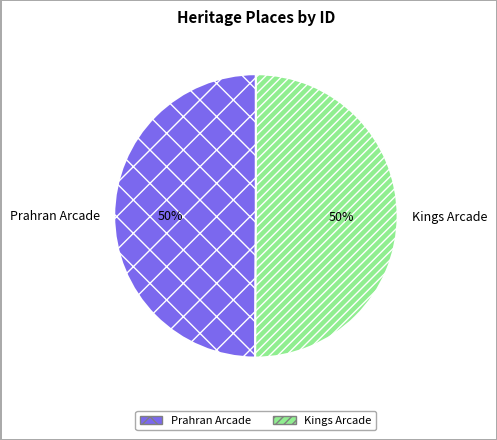

Do Prahran Arcade and Kings Arcade together represent more than half of the pie?

Yes